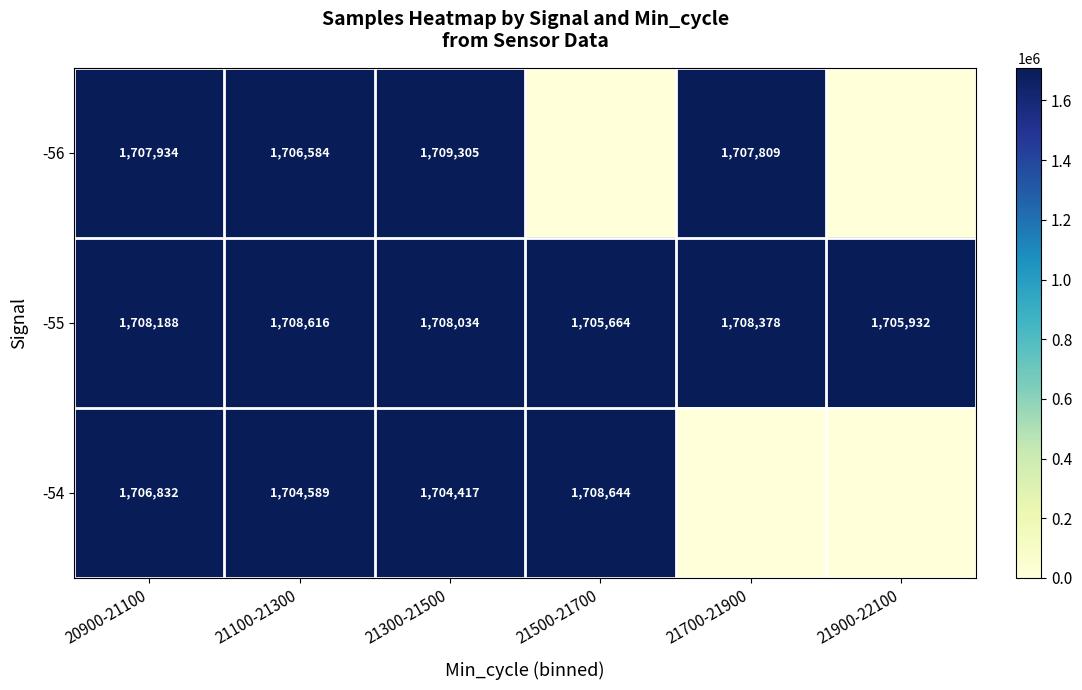

What is the sum of the -54 values at 21100-21300 and 20900-21100?

3411421